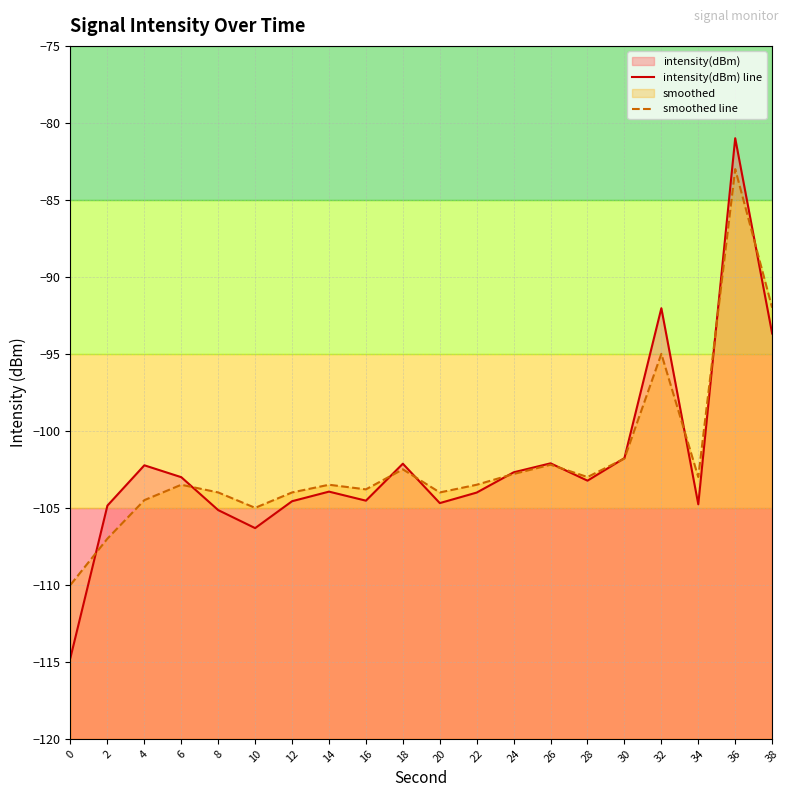

What is the greatest value displayed?

-81.0